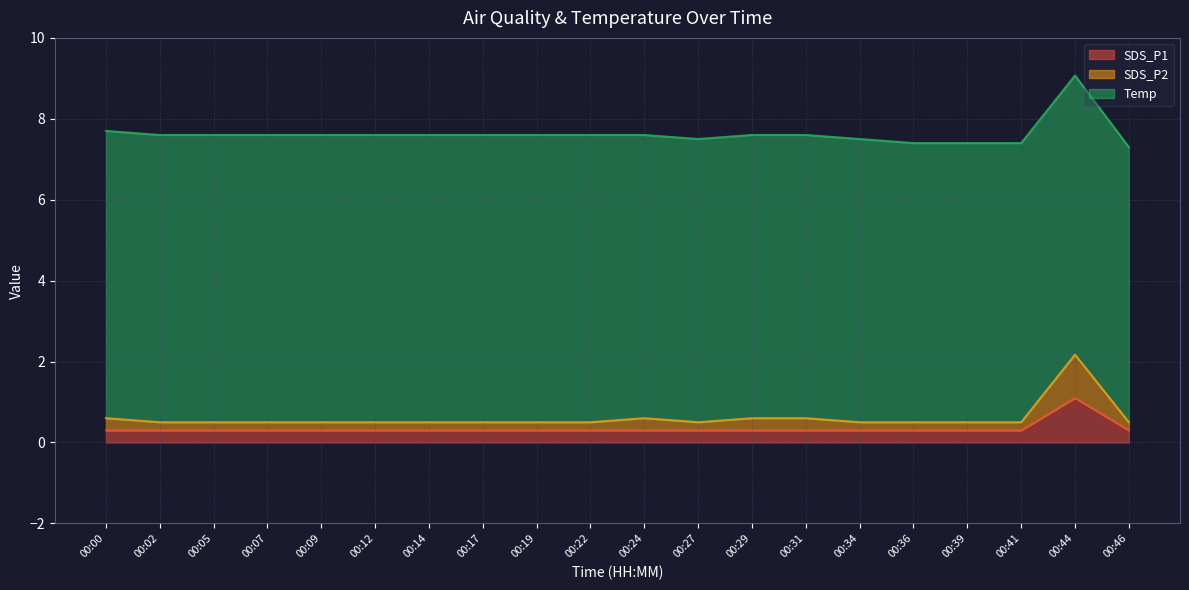

Count the number of categories in the chart.

20